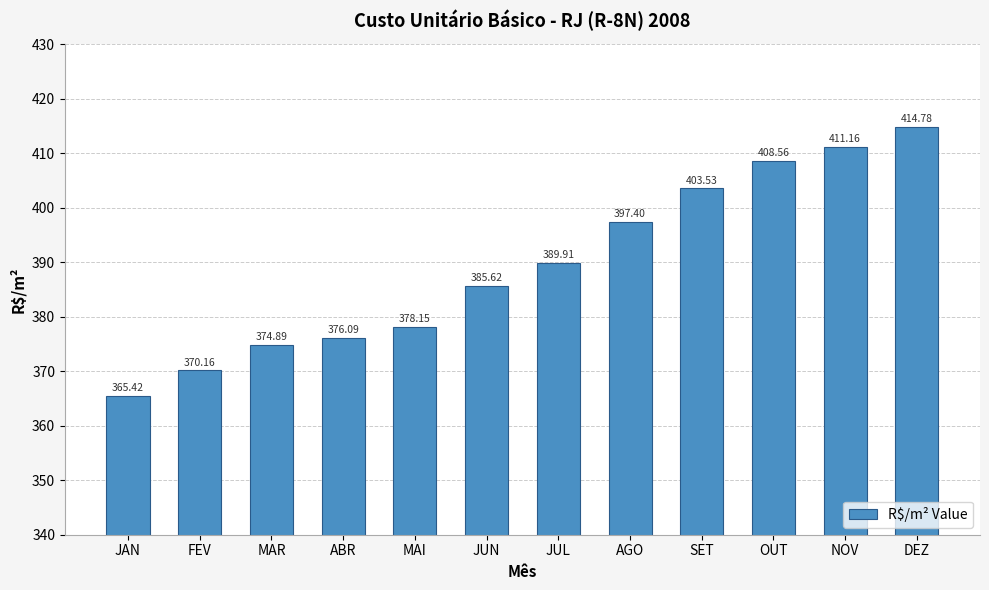

What is the label of the 6th bar from the right?

JUL